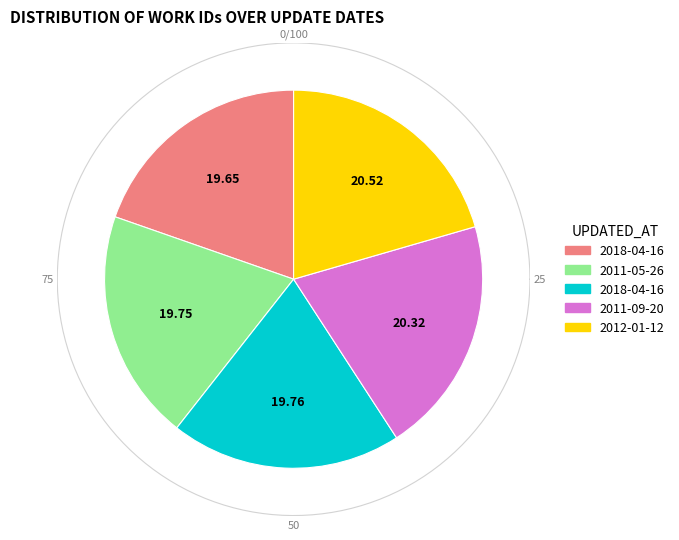

True or false: 2011-05-26 accounts for 7% of the total.

False